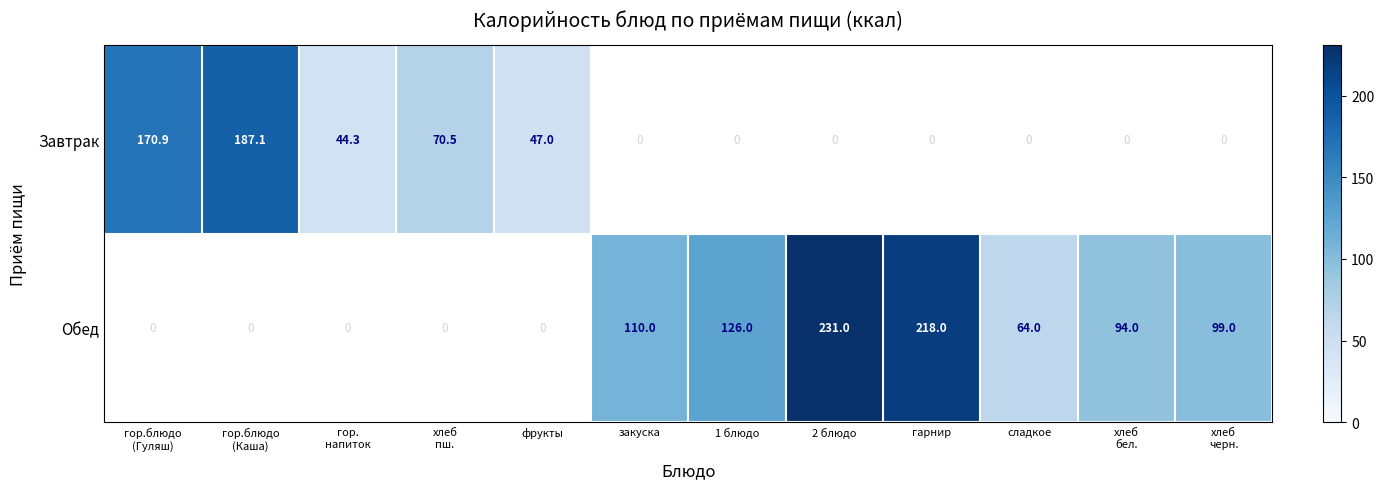

True or false: Обед has a value of 207.7 at 1 блюдо.

False